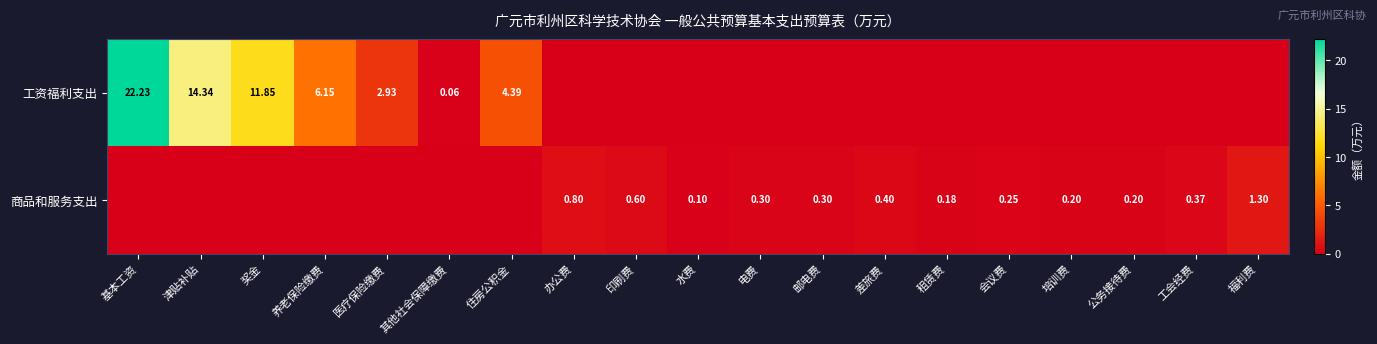

Is the value of 工资福利支出 at 基本工资 greater than the value of 商品和服务支出 at 工会经费?

Yes